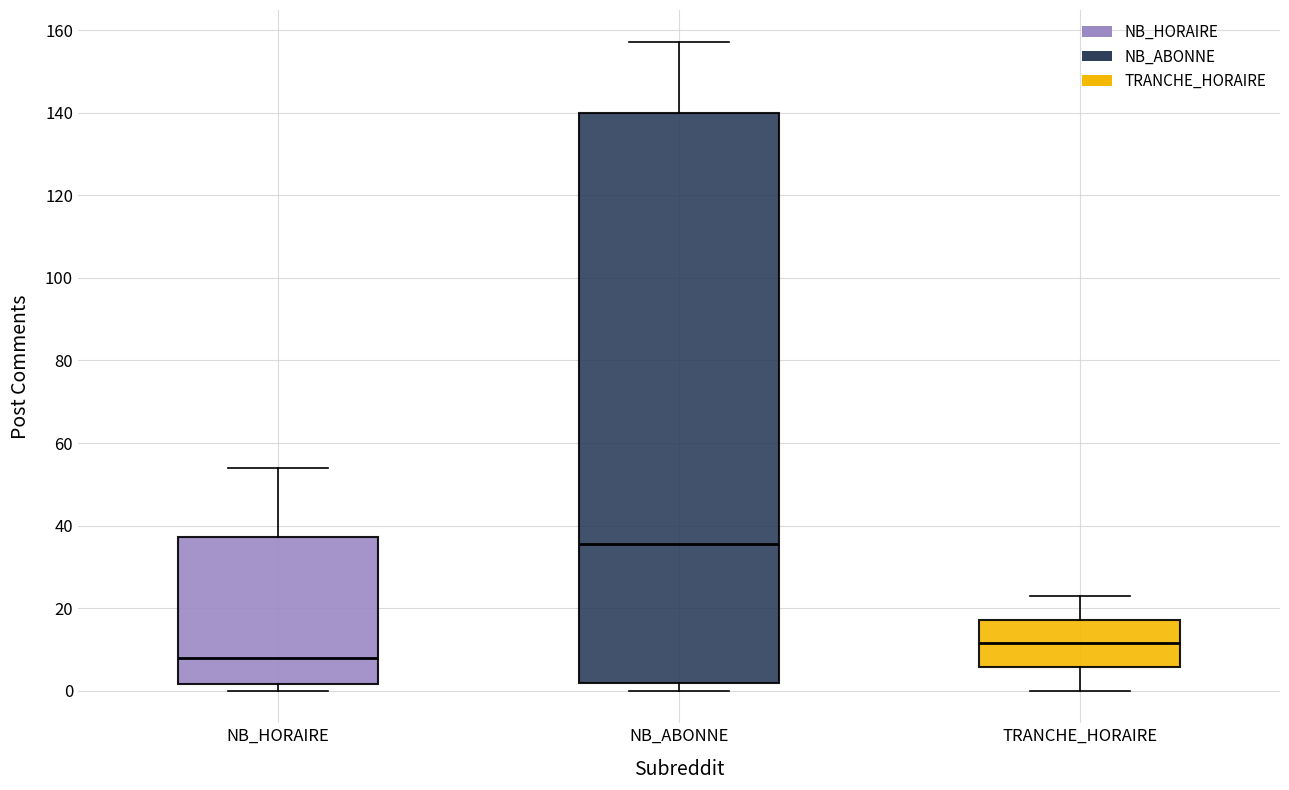

Reading left to right, read every box against the y-axis: the position of its median line, the range the box covers, and the ends of its whiskers. The values are not printed on the chart, so give them approximately, as read against the axis.

NB_HORAIRE: median 8, box 2 to 38, whiskers 0 to 54
NB_ABONNE: median 36, box 2 to 140, whiskers 0 to 158
TRANCHE_HORAIRE: median 12, box 6 to 18, whiskers 0 to 24